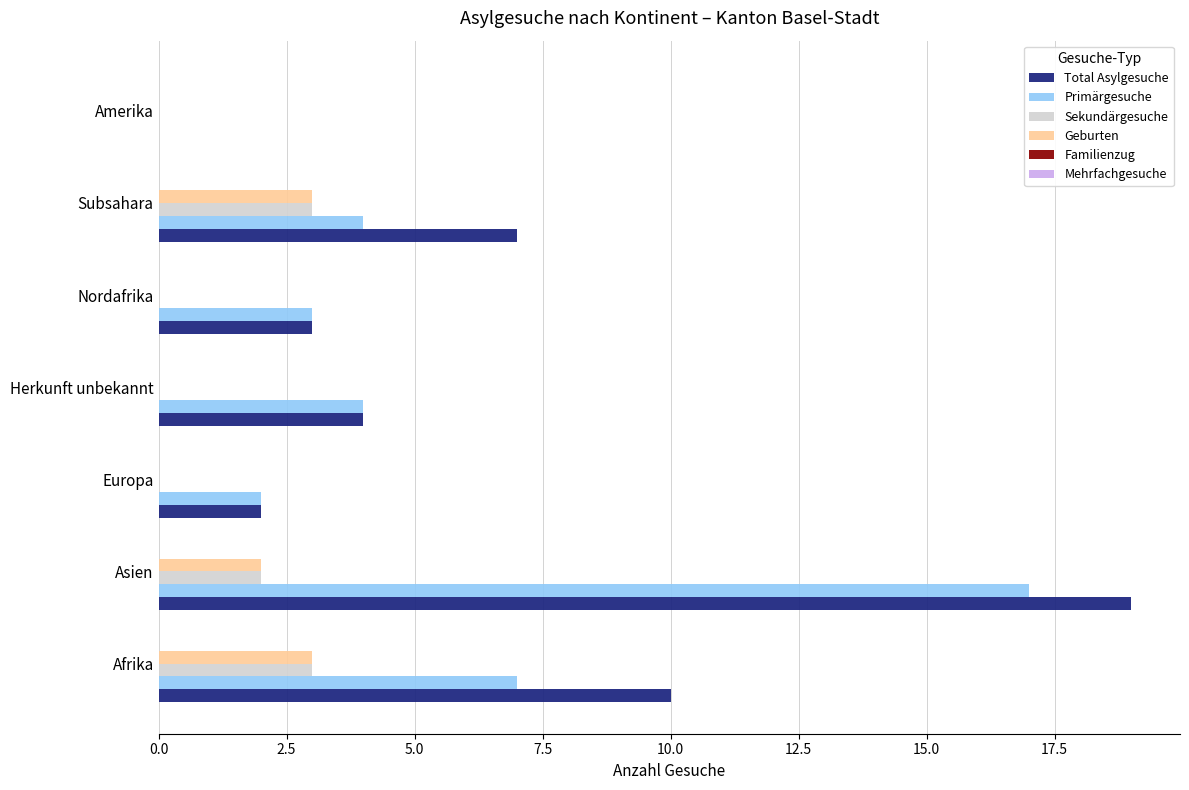

Is it true that Primärgesuche equals 4 at Herkunft unbekannt?

True